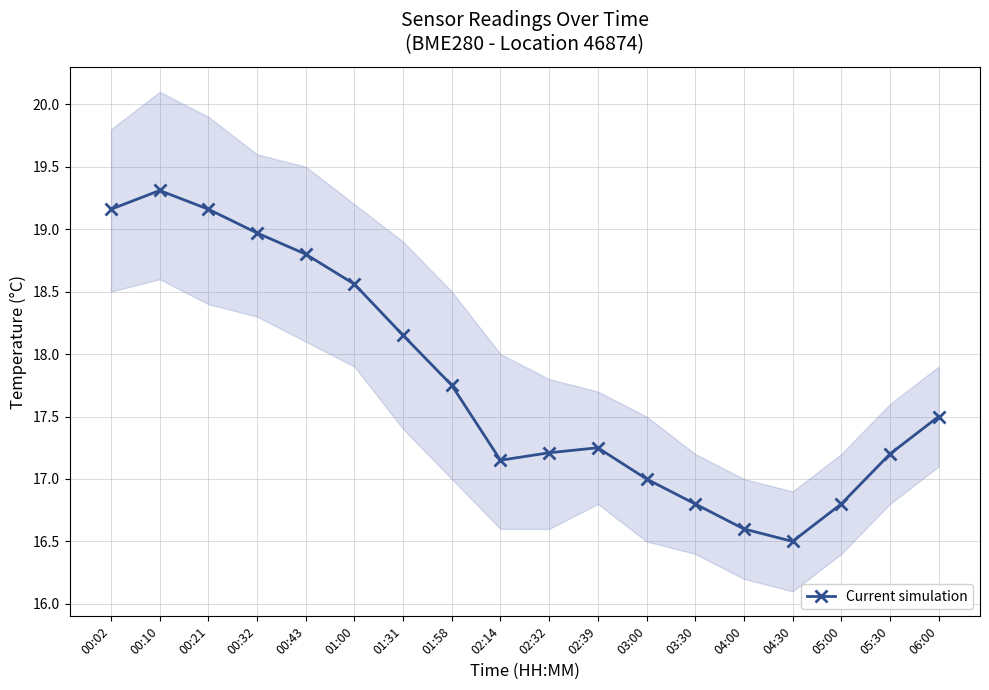

Between 03:30 and 05:30, which is larger?

05:30